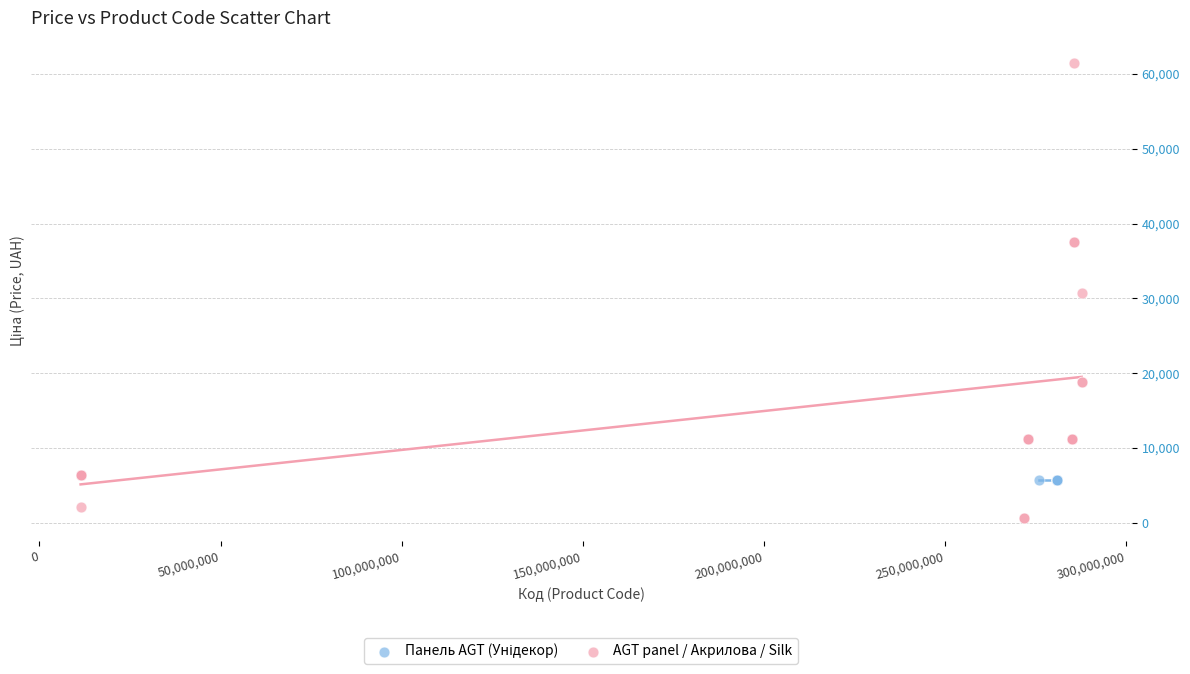

Which series reaches the maximum Y coordinate?

AGT panel / Акрилова / Silk